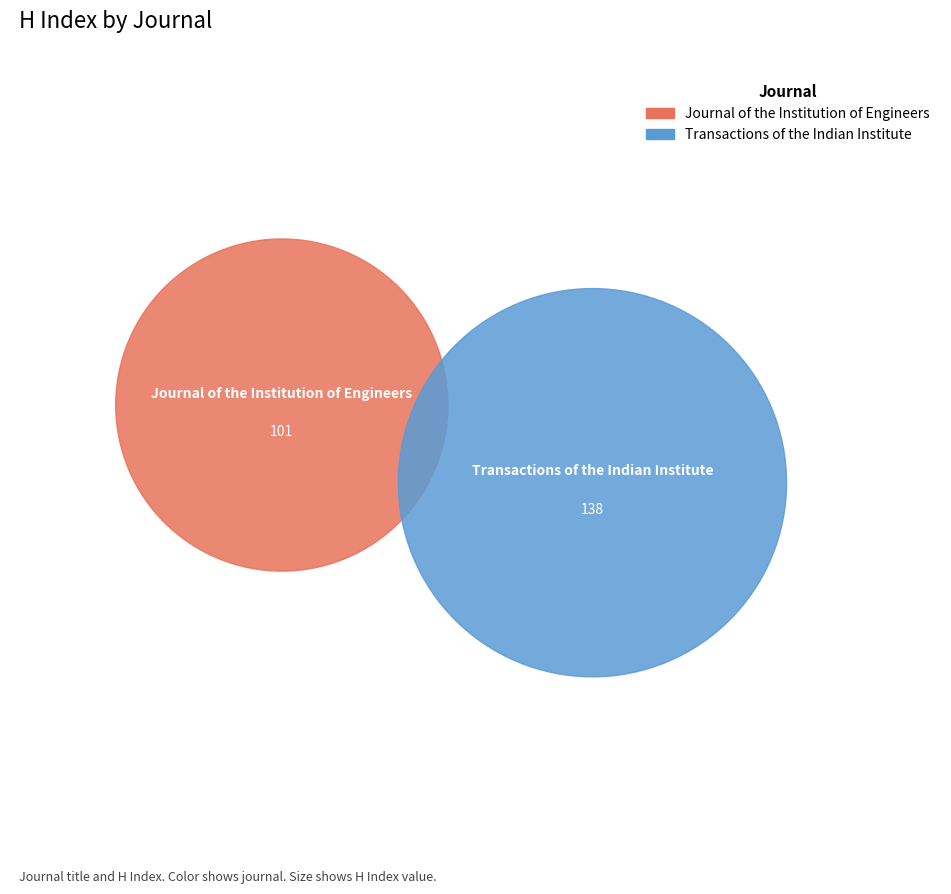

What is the majority slice?

Transactions of the Indian Institute